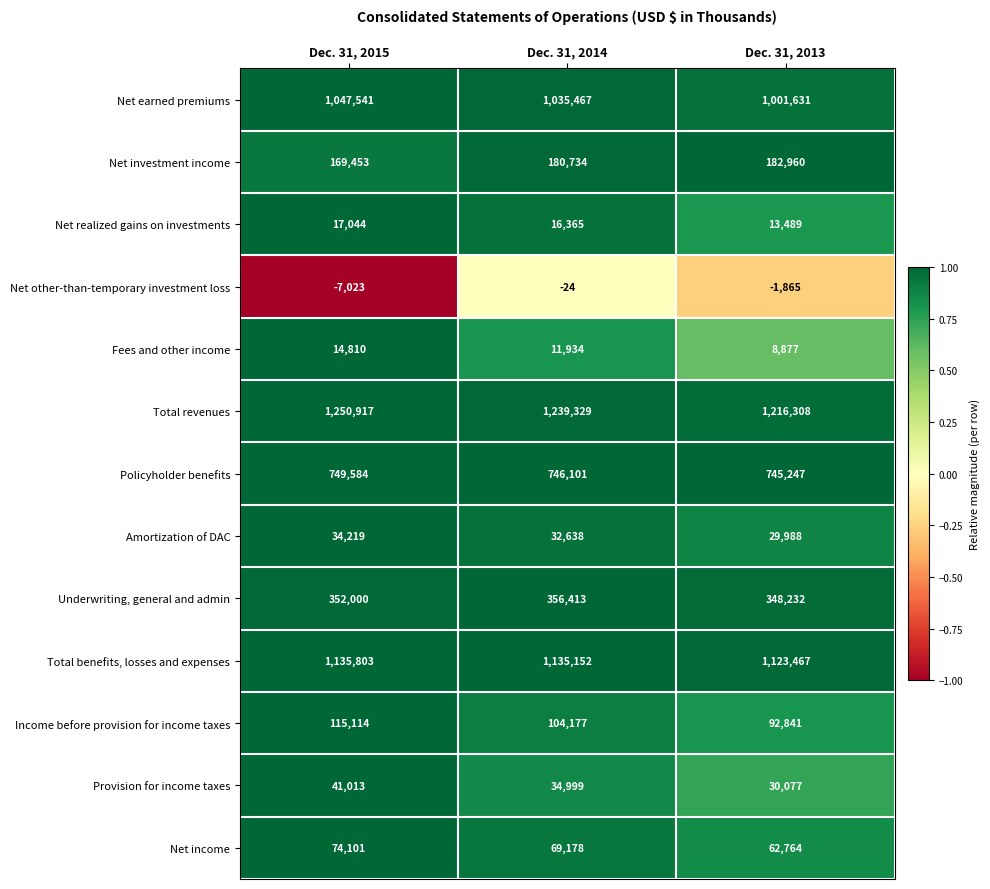

Is it true that Fees and other income equals 14810 at Dec. 31, 2015?

True